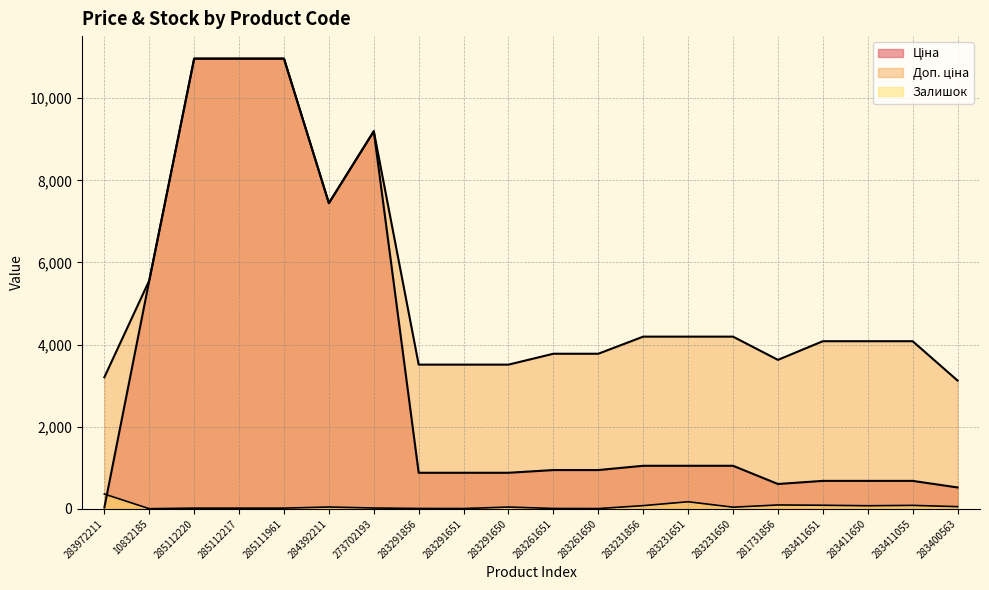

Reading right to left, transcribe all the data shown in this chart.

Ціна: 520.6	680.4	680.4	680.4	604.6	1048.4	1048.4	1048.4	944.2	944.2	878.0	878.0	878.0	9196.3	7444.6	10964.4	10964.4	10964.4	5560.3	32.0
Доп. ціна: 3123.8	4082.3	4082.3	4082.3	3627.9	4193.5	4193.5	4193.5	3777.0	3777.0	3511.9	3511.9	3511.9	9196.3	7444.6	10964.4	10964.4	10964.4	5560.3	3205.0
Залишок: 53.0	84.0	75.0	87.0	94.0	40.0	172.0	78.0	6.0	9.0	43.0	7.0	9.0	20.0	44.0	17.0	17.0	17.0	3.0	360.0